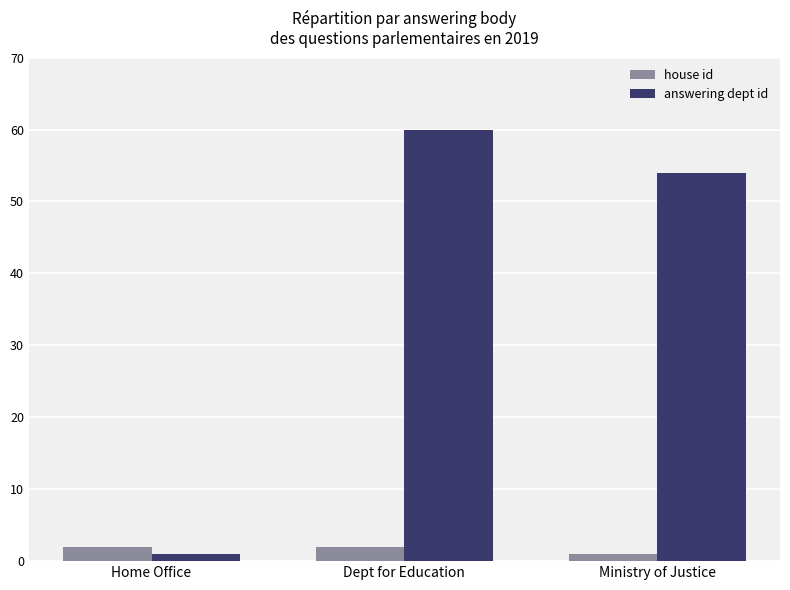

What is the average value of the answering dept id series?

38